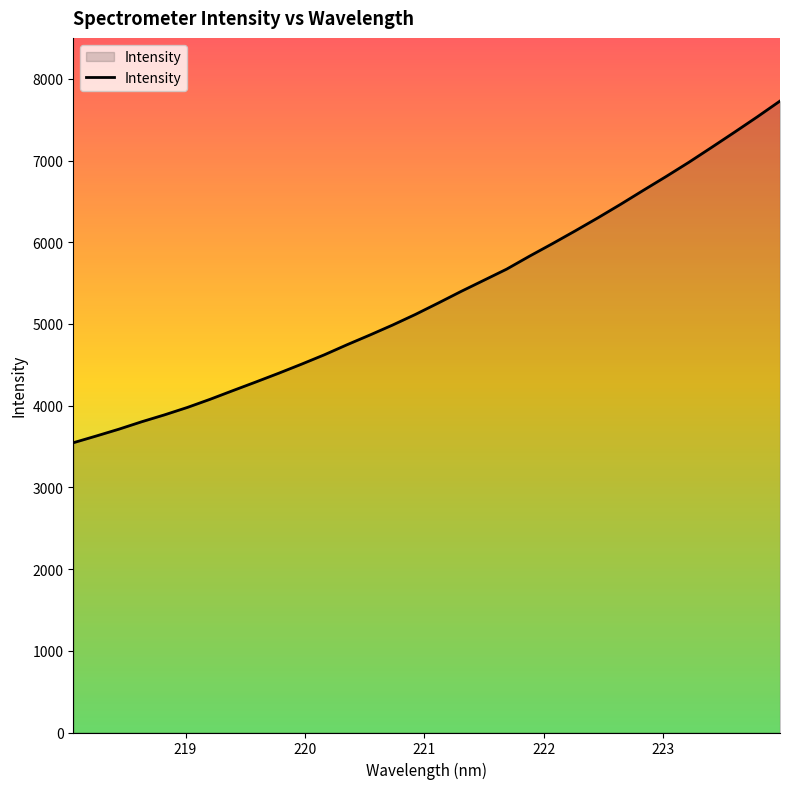

What is the sum of all values?

171112.2